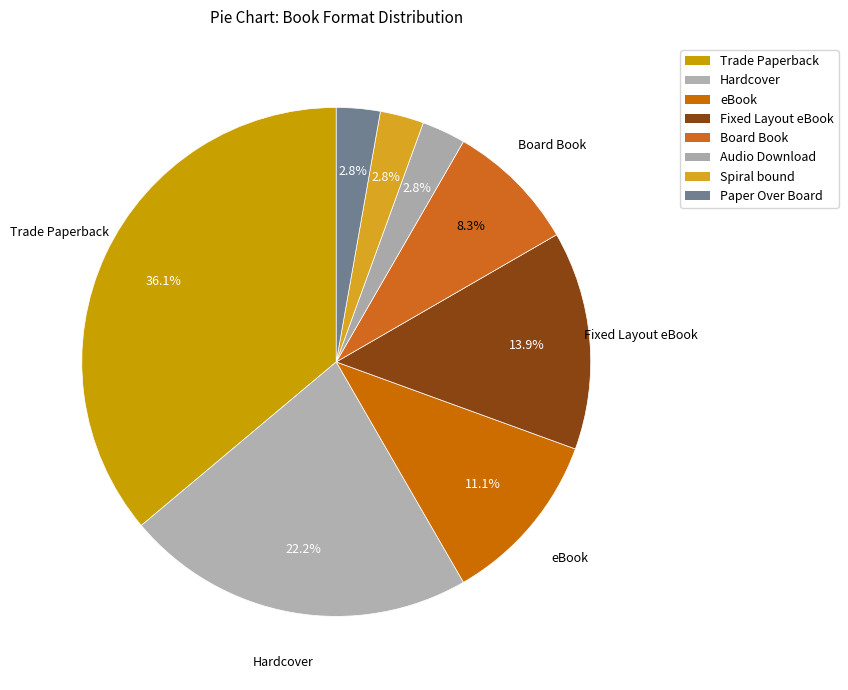

Which slice is the smallest?

Audio Download